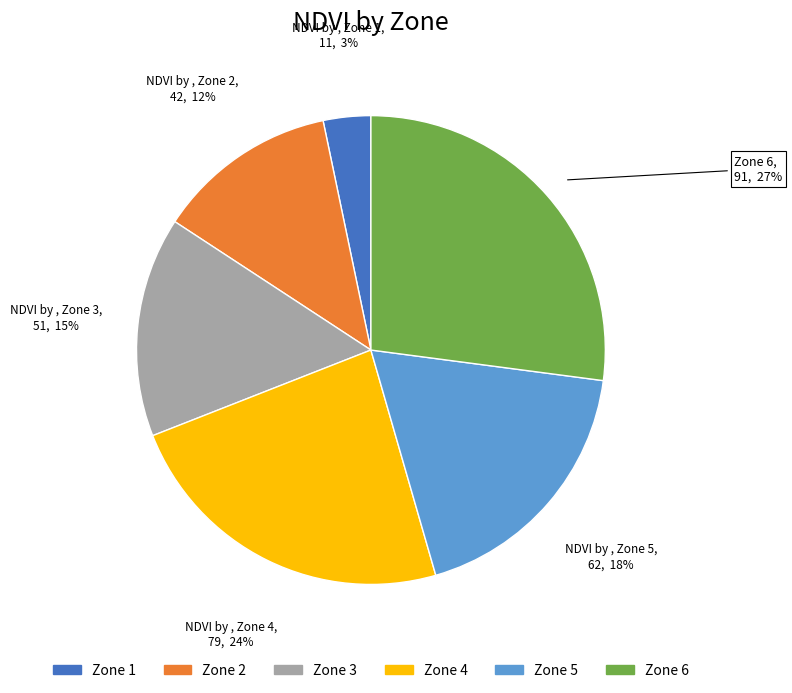

What is the largest slice in the pie chart?

Zone 6